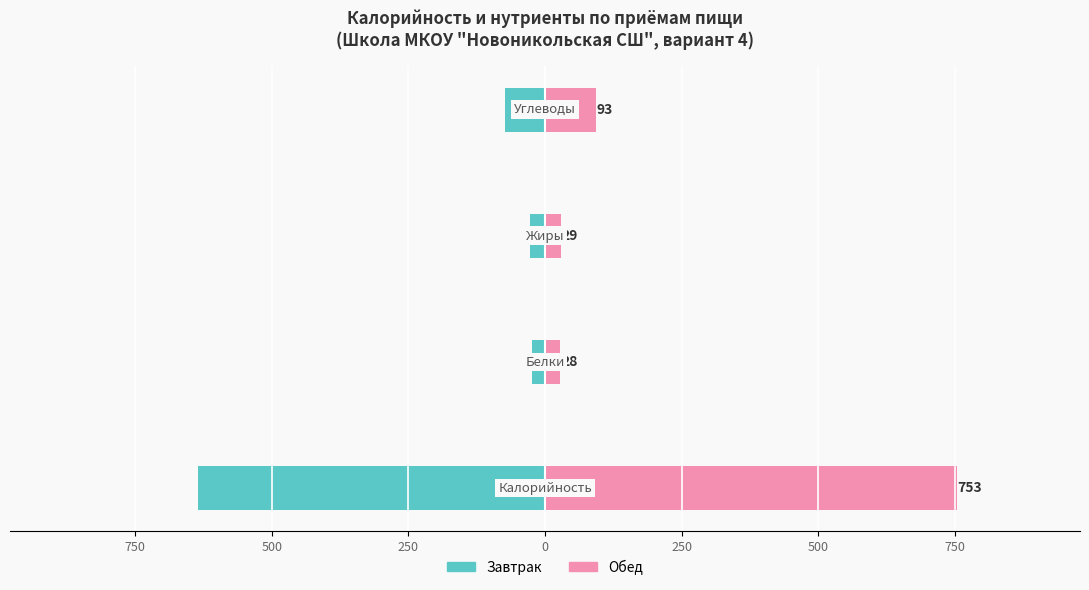

Reading right to left, what are all the values shown in this chart?

Завтрак: -74	-28	-24	-635
Обед: 93	29	28	753